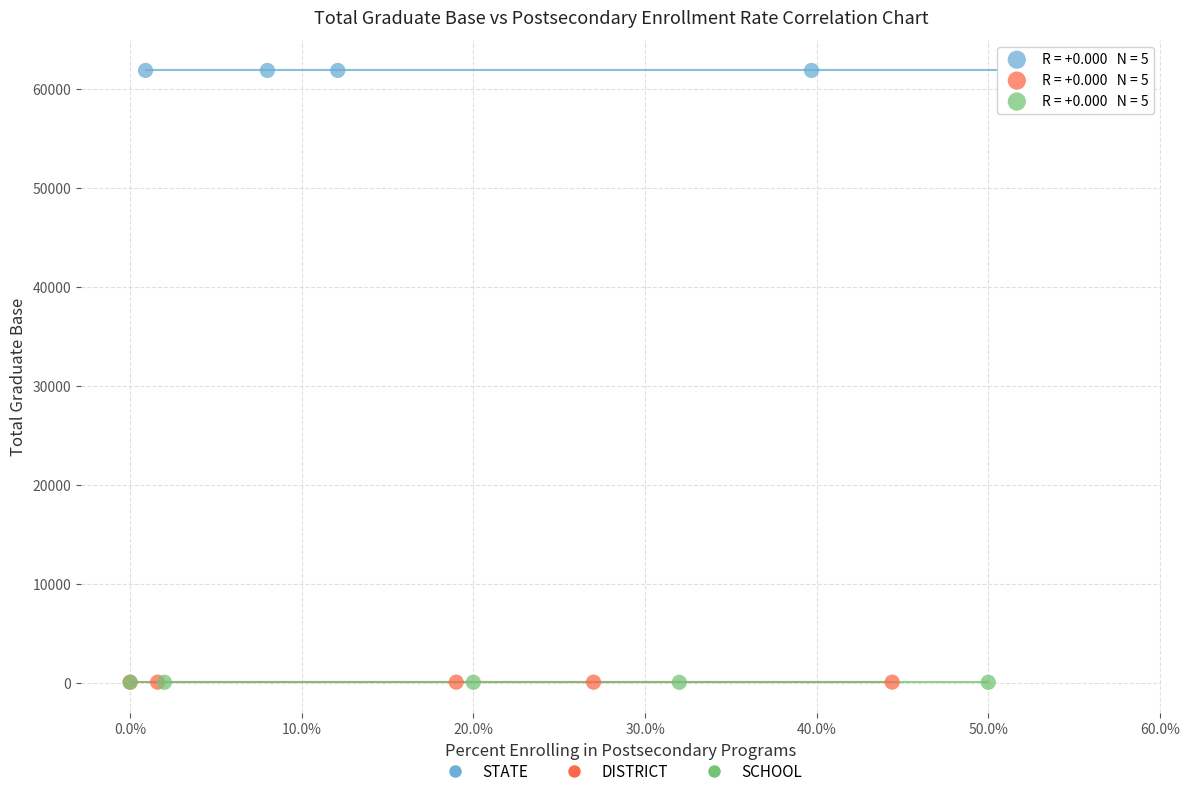

Which series reaches the maximum Y coordinate?

STATE